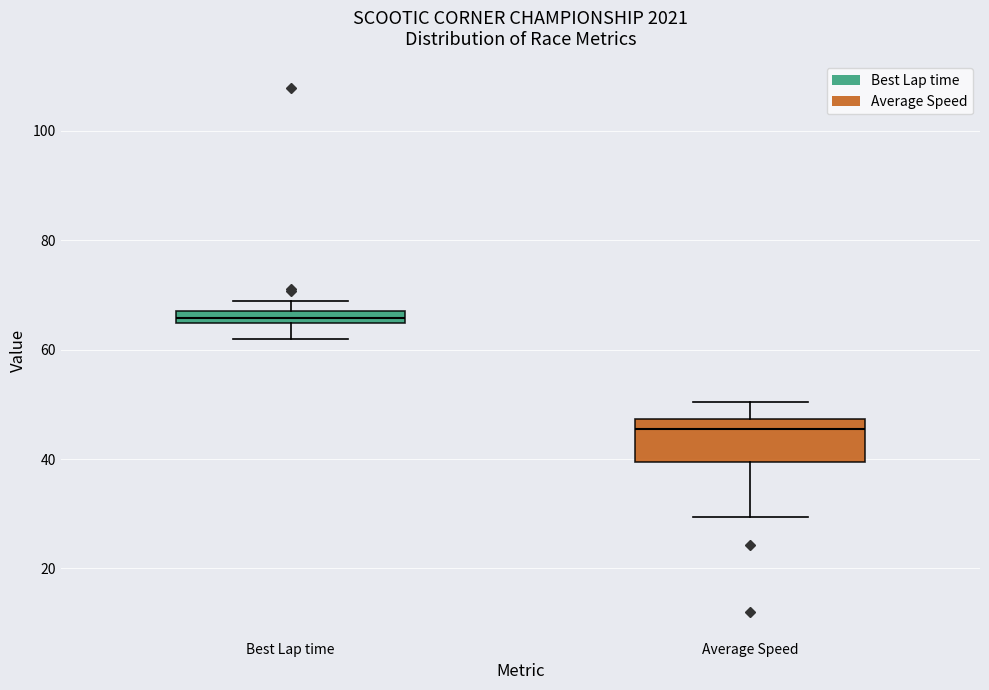

Comparing the boxes themselves (not the whiskers), which one is the tallest?

Average Speed